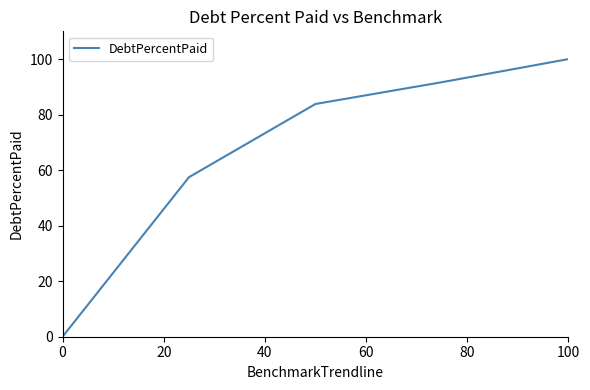

What is the difference between the maximum and minimum values?

100.0